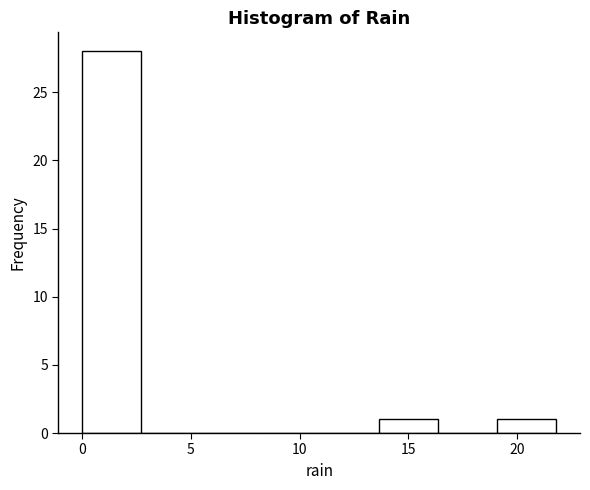

Reading left to right, transcribe this chart: for each bar, give the range it covers on the x-axis and its height. Neither the bar edges nor the heights are printed on the chart, so give them approximately, as read against the axes.

0.0 to 2.5: 28
2.5 to 5.5: 0
5.5 to 8.0: 0
8.0 to 11.0: 0
11.0 to 13.5: 0
13.5 to 16.5: 1
16.5 to 19.0: 0
19.0 to 22.0: 1